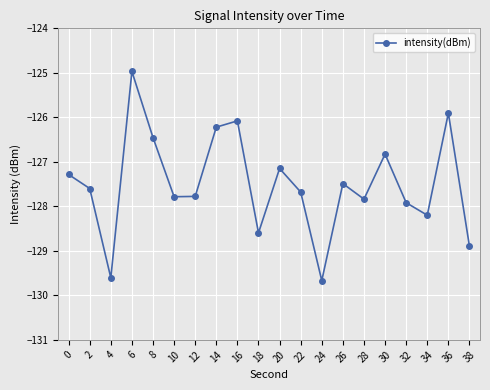

What is the change in value from 8 to 16?

+0.4